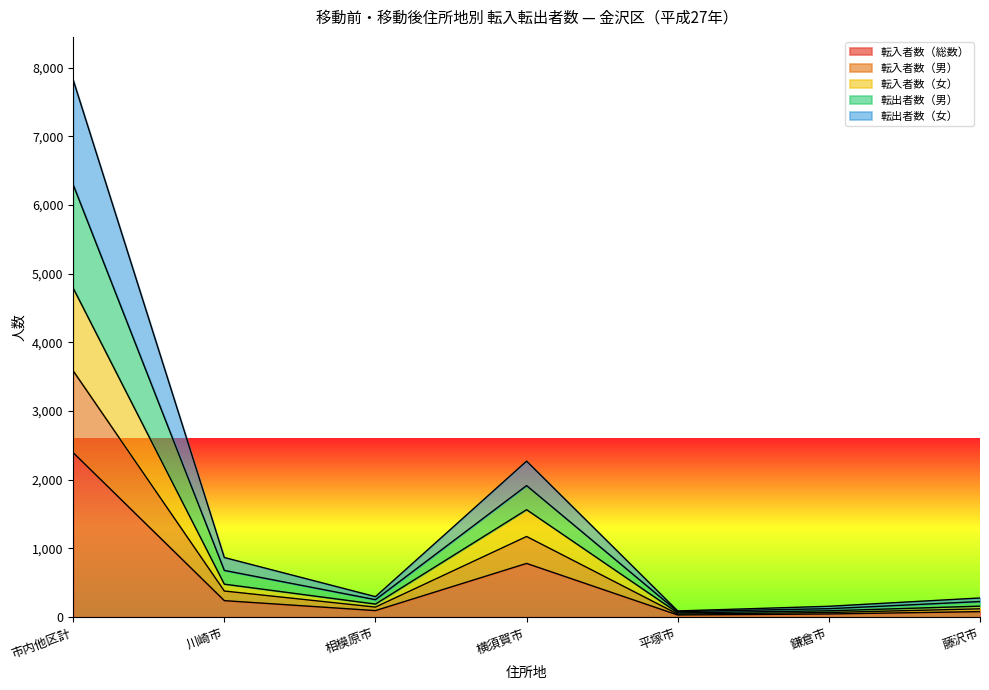

Does the chart have visible grid lines?

No